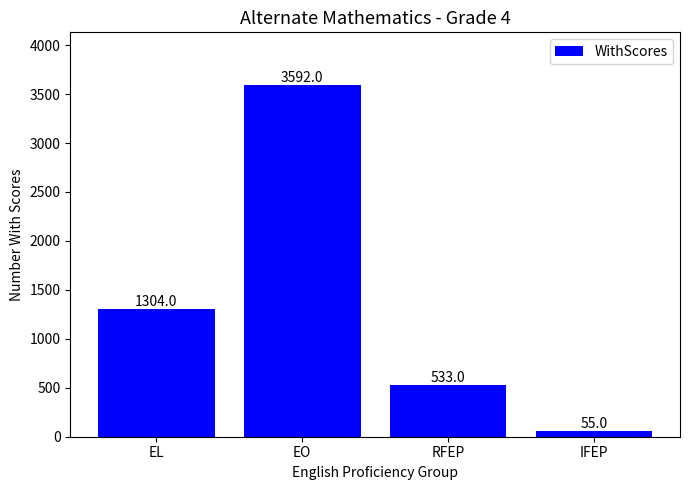

What is the sum of all values?

5484